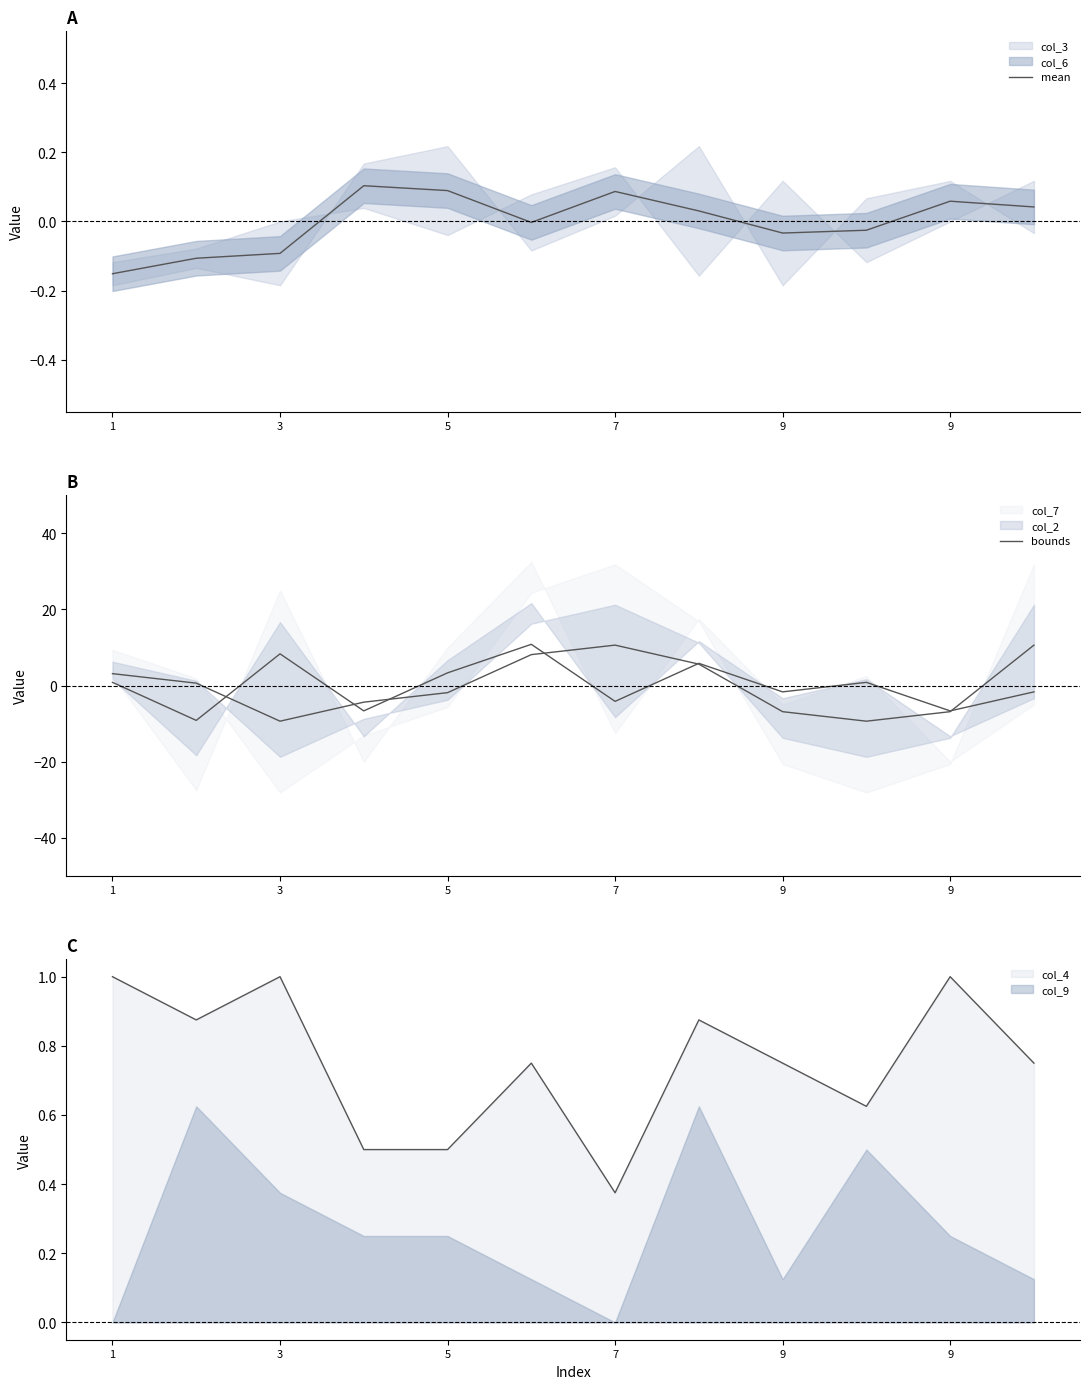

What is the total value across all series at 9?

-1.8